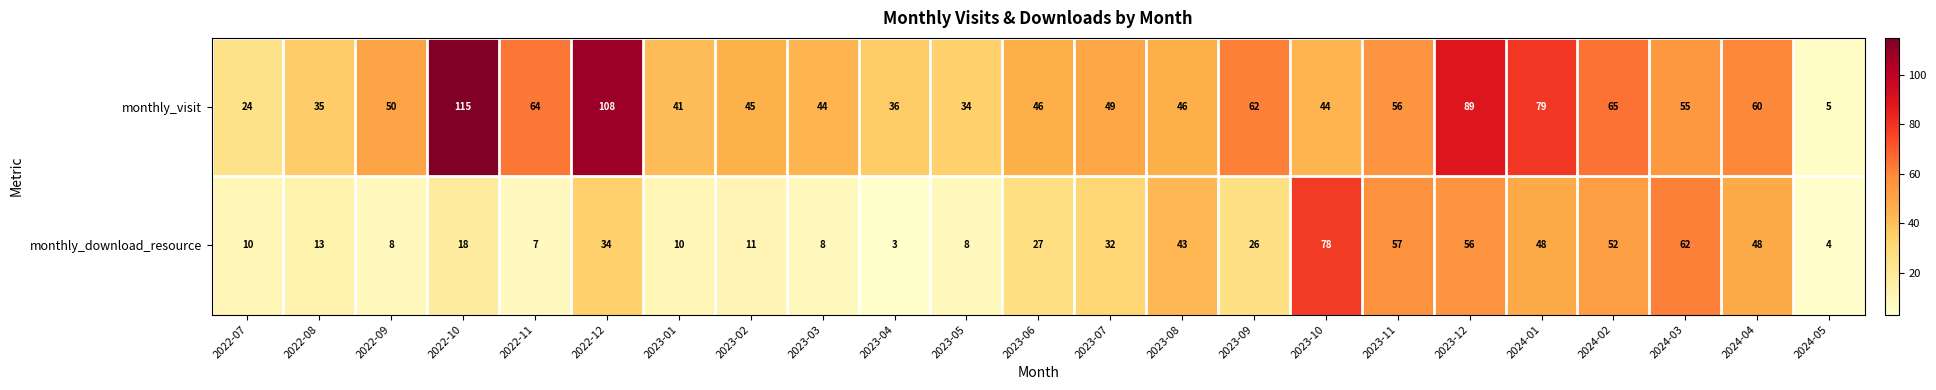

Rank the series by their maximum value, from lowest to highest.

monthly_download_resource, monthly_visit